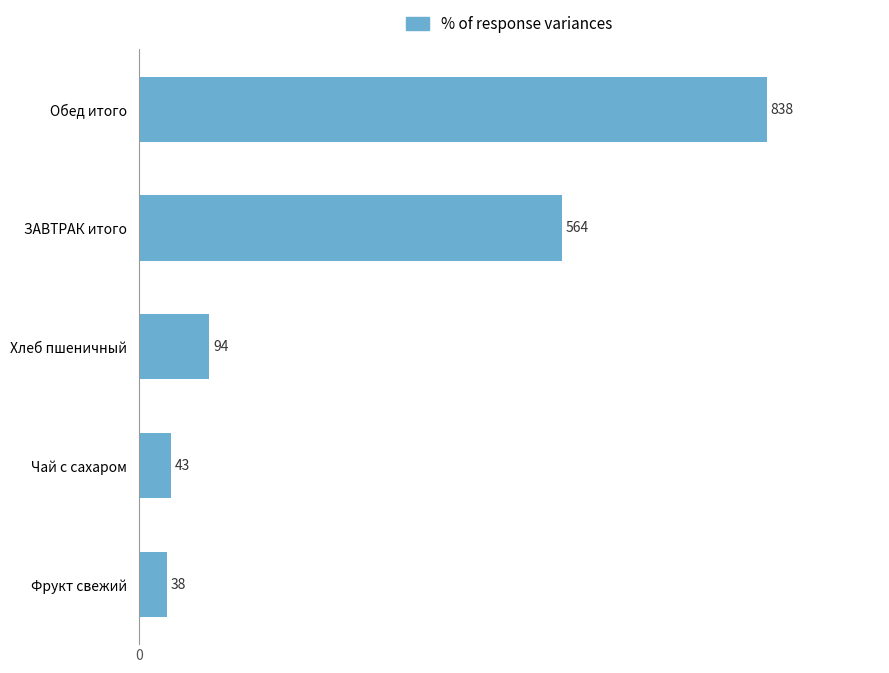

True or false: the data shows 564.1 at ЗАВТРАК итого.

True